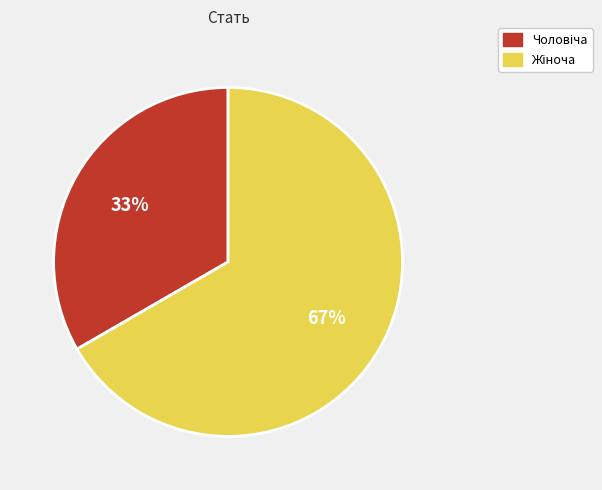

Is there a majority slice in this chart?

Yes